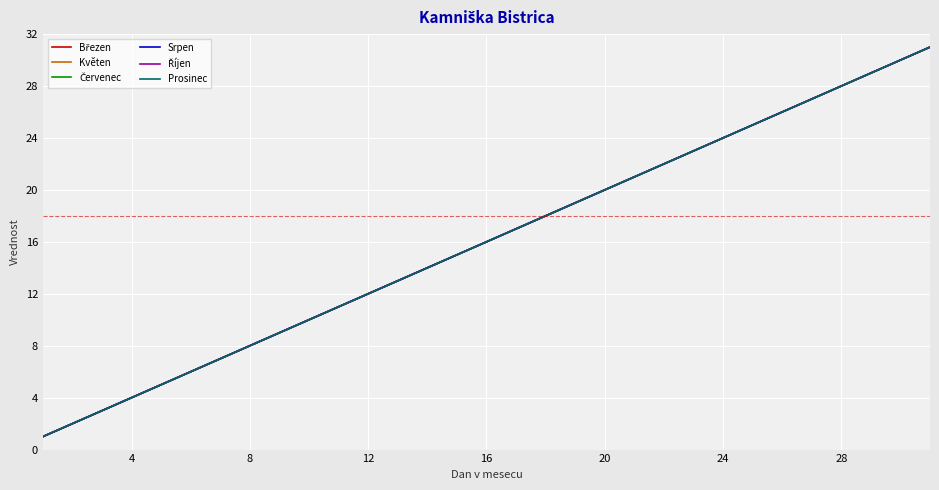

Does the chart have visible grid lines?

Yes